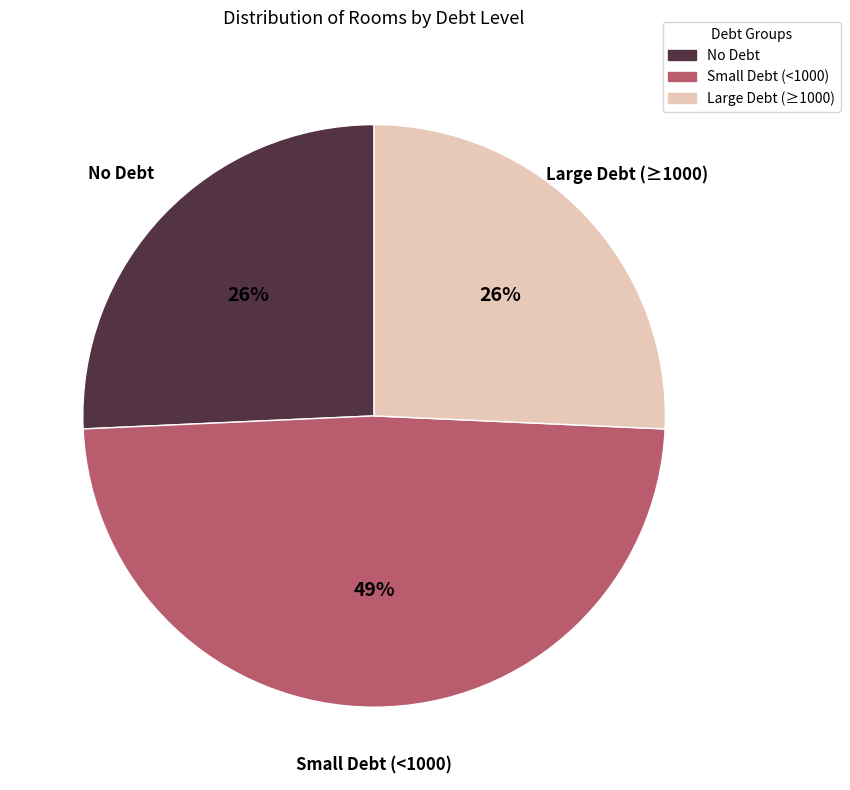

Is it true that Large Debt (≥1000) is 15% of the pie?

False